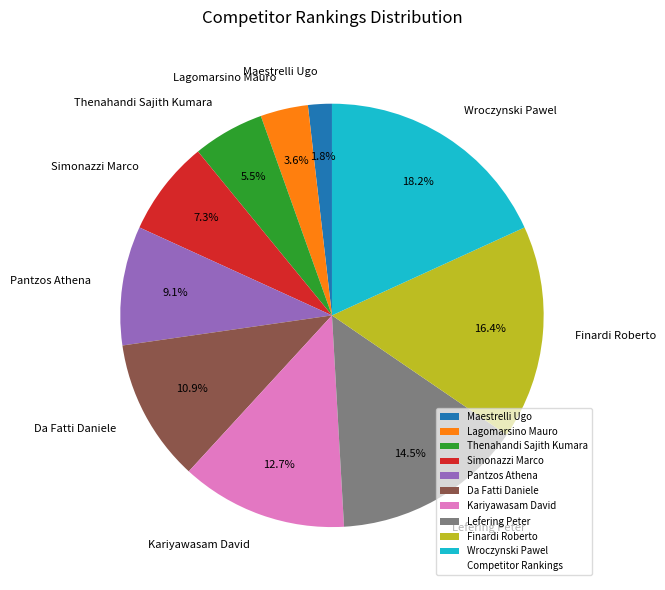

To the nearest percent, what percentage of the pie is Simonazzi Marco?

7%